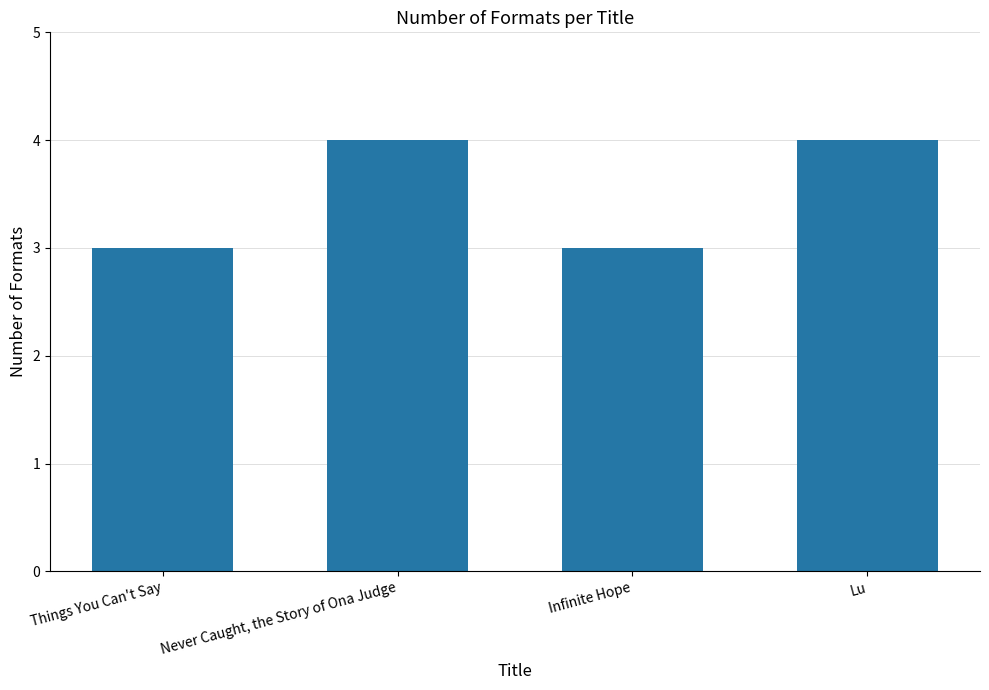

Which has a higher value, Never Caught, the Story of Ona Judge or Things You Can't Say?

Never Caught, the Story of Ona Judge